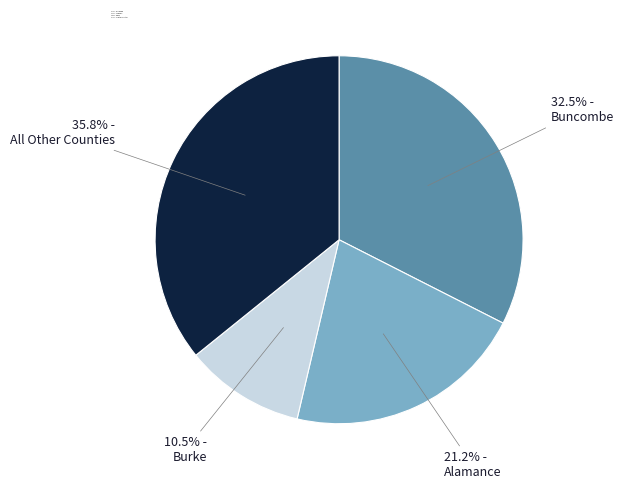

Does Alamance account for over 50% of the chart?

No